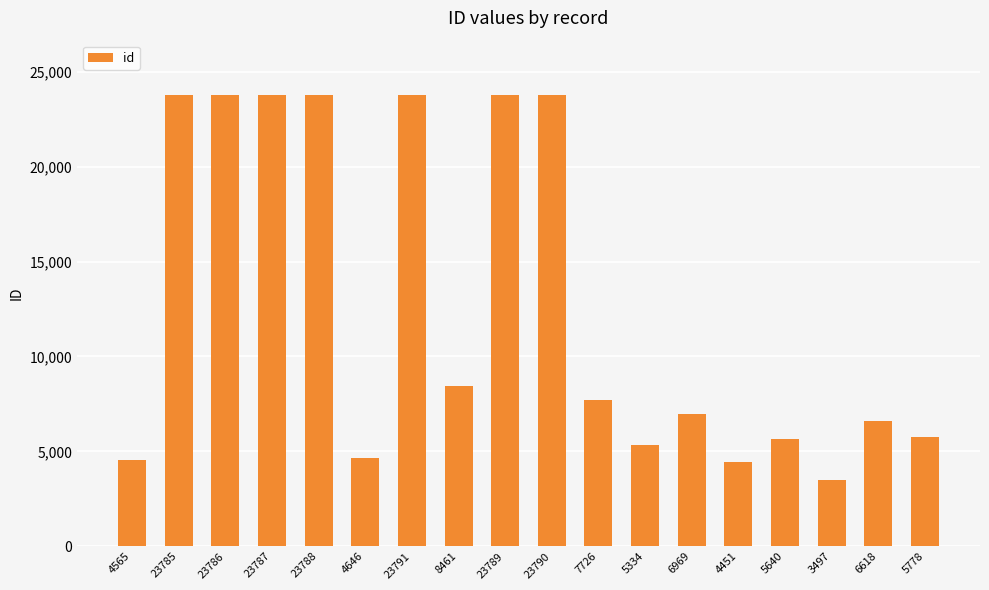

What is the label of the 16th bar from the left?

3497